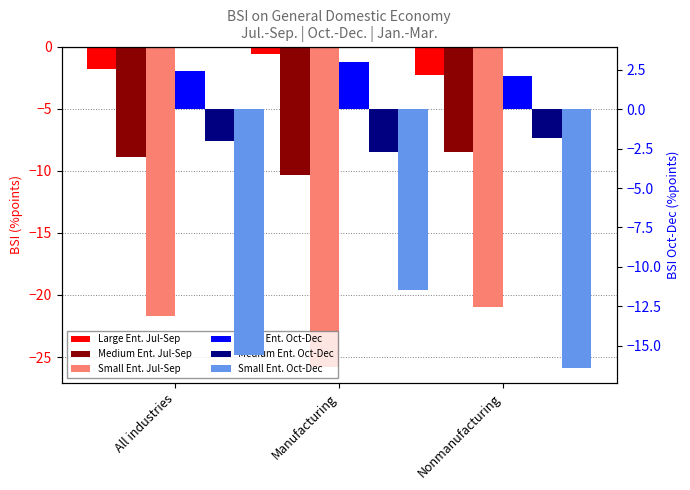

Does the chart contain stacked bars?

No